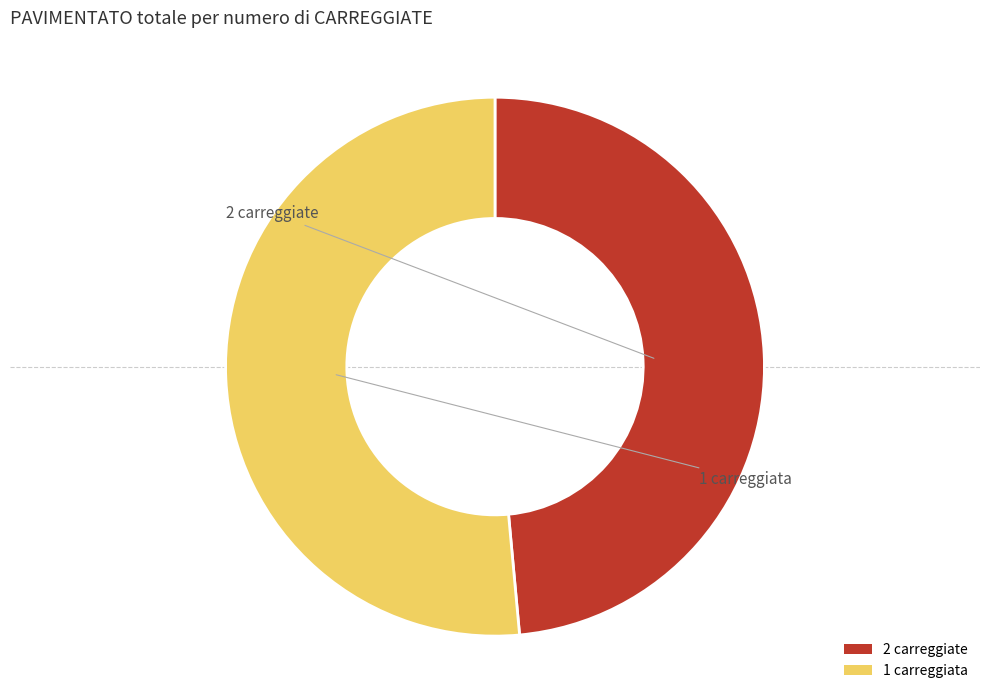

Count the number of slices in the pie.

2